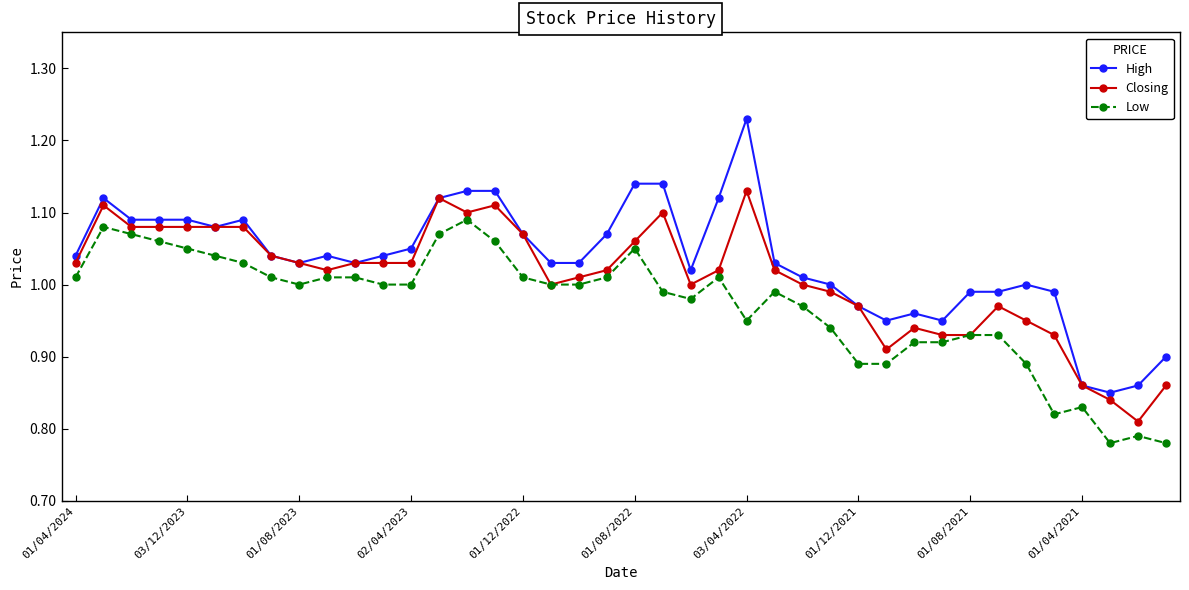

Rank the series by their average value, from highest to lowest.

High, Closing, Low